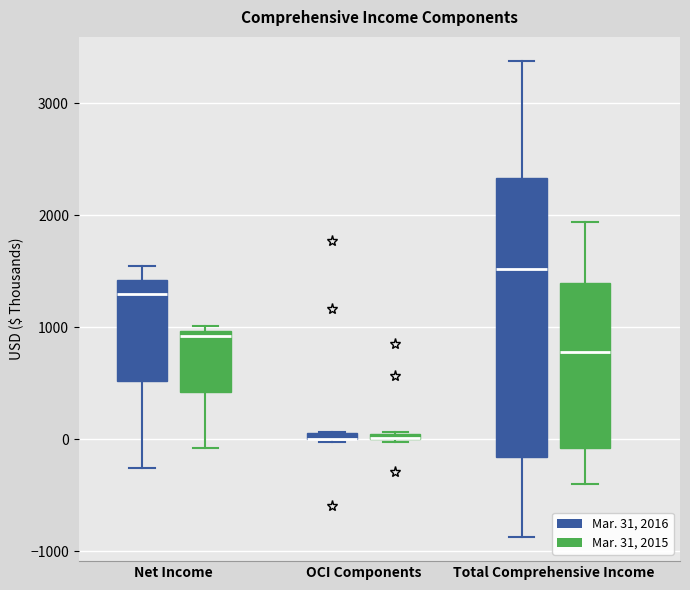

Which box is the tallest, from its lower edge to its upper edge?

Total Comprehensive Income (Mar. 31, 2016)